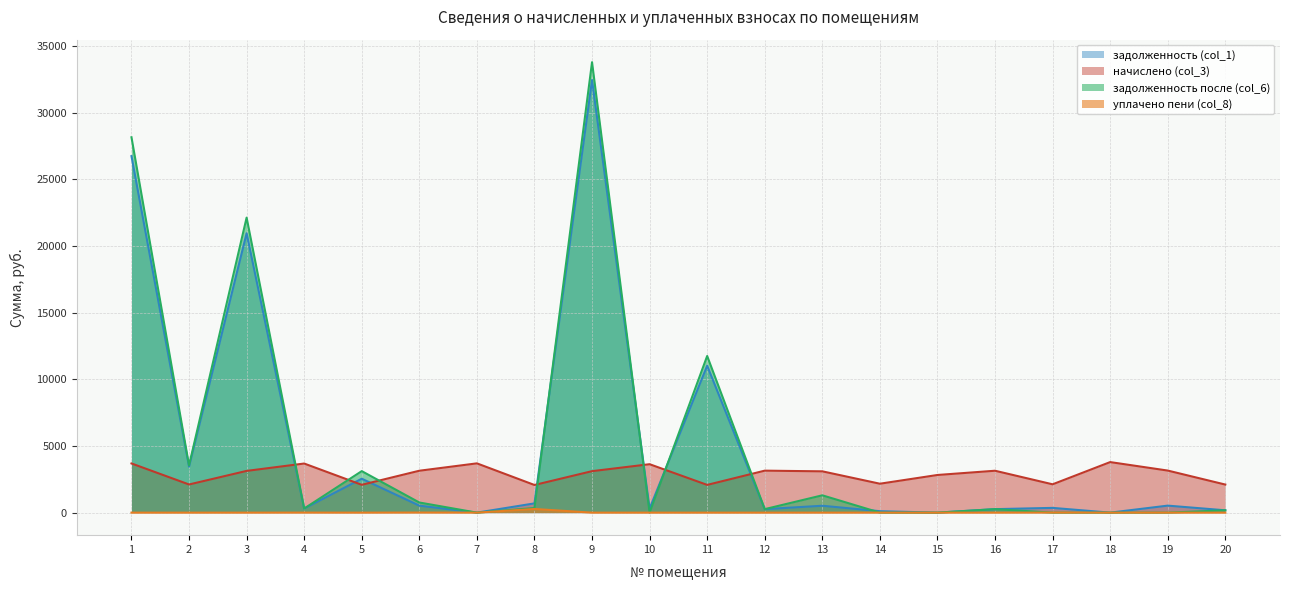

At which label does начислено (col_3) reach its peak?

18